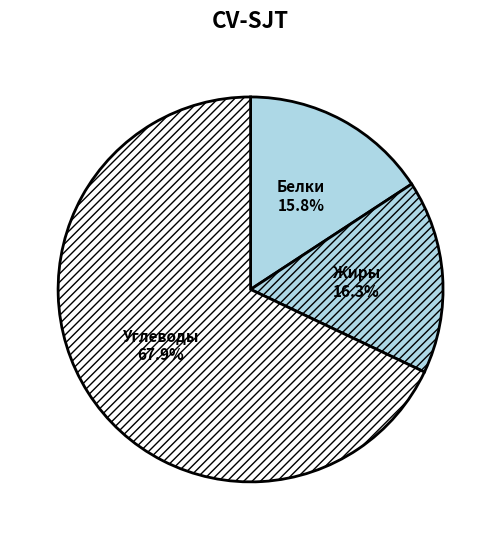

How much of the chart is everything except Жиры?

83.7%